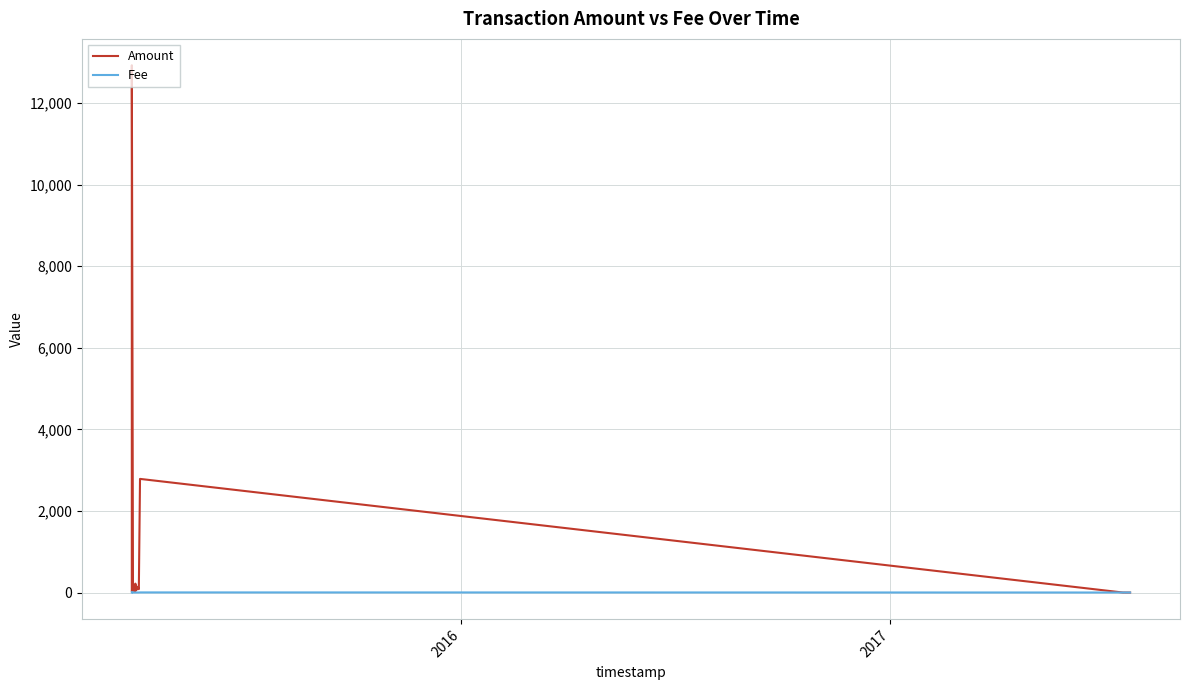

How many lines are shown in the chart?

2